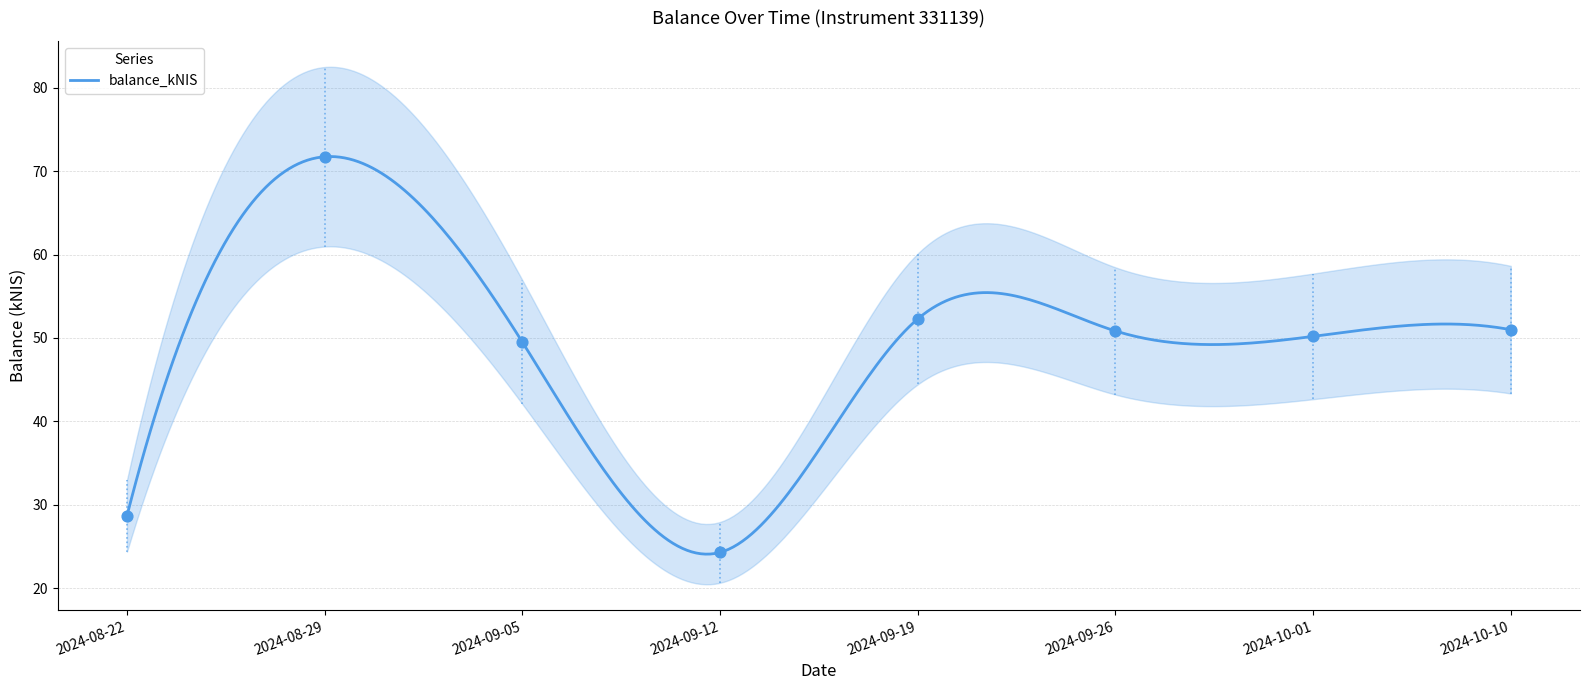

Approximately how many times larger is the value at 2024-10-10 compared to 2024-09-26?

1.0